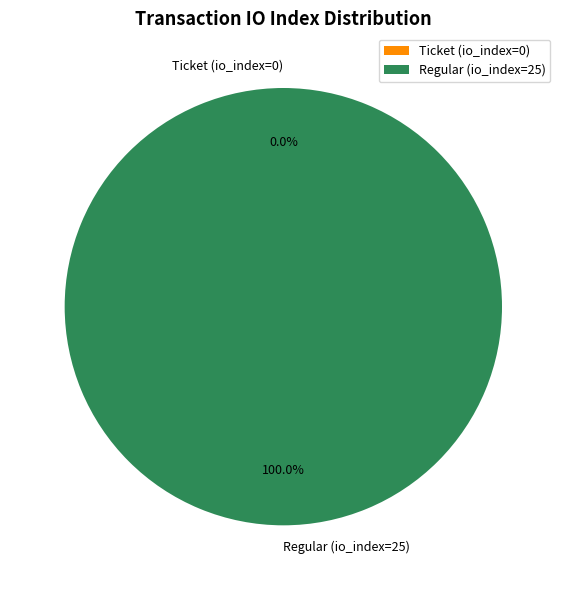

What is the change in value from Ticket (io_index=0) to Regular (io_index=25)?

+25